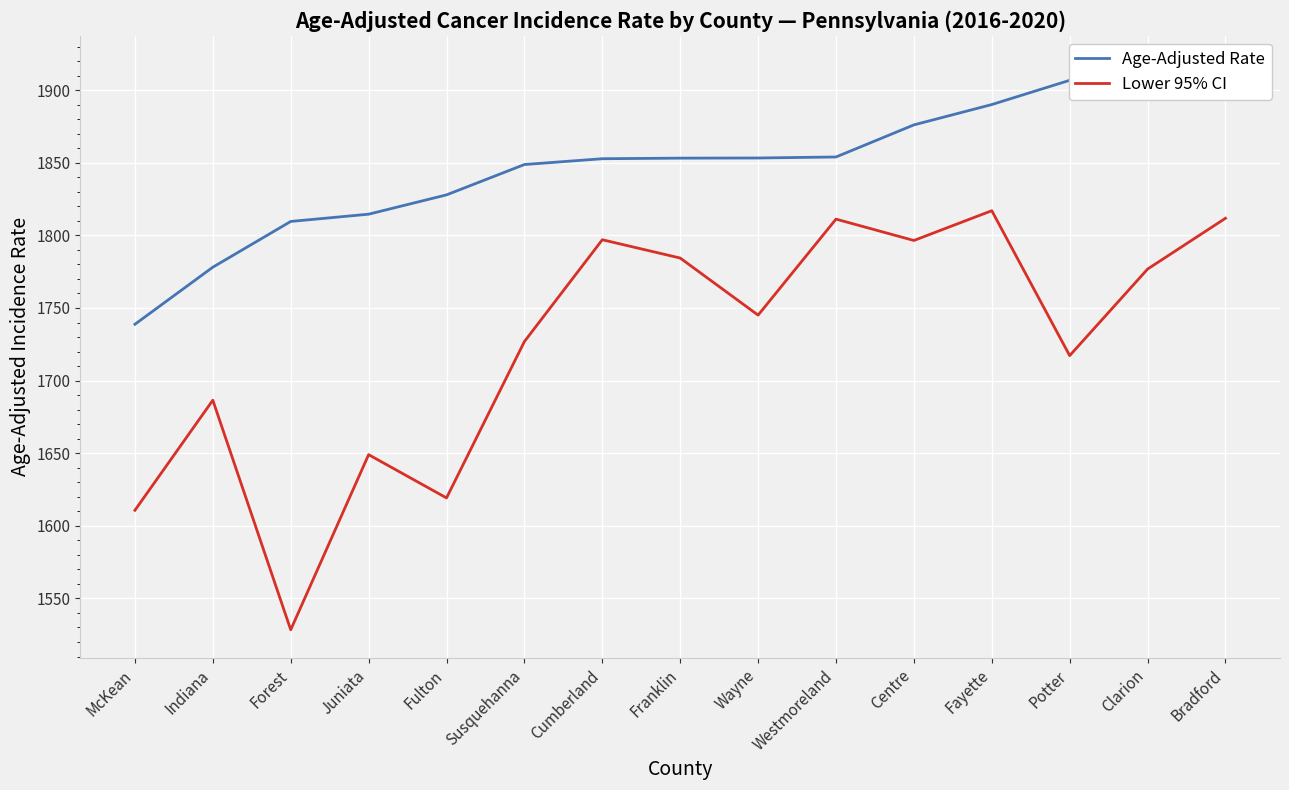

Which series changed the most between McKean and Fayette?

Lower 95% CI